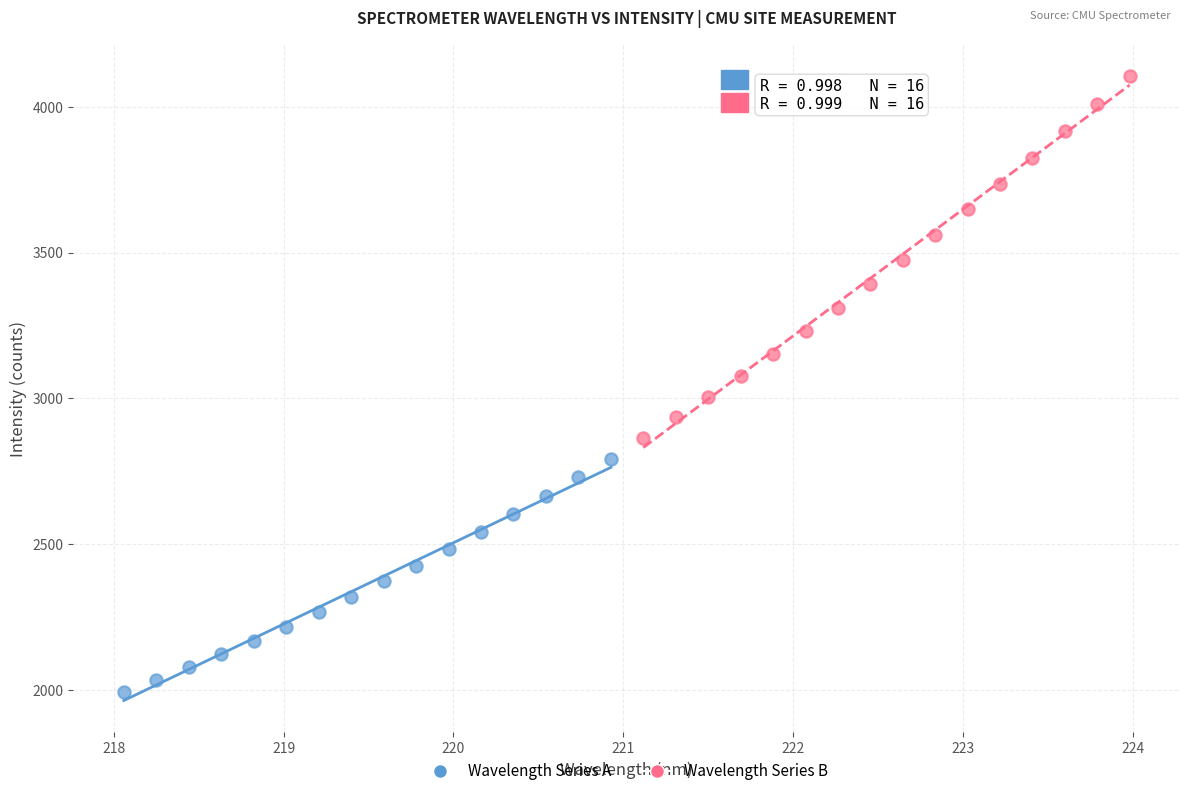

Which series has the largest Y range (max minus min)?

Wavelength Series B